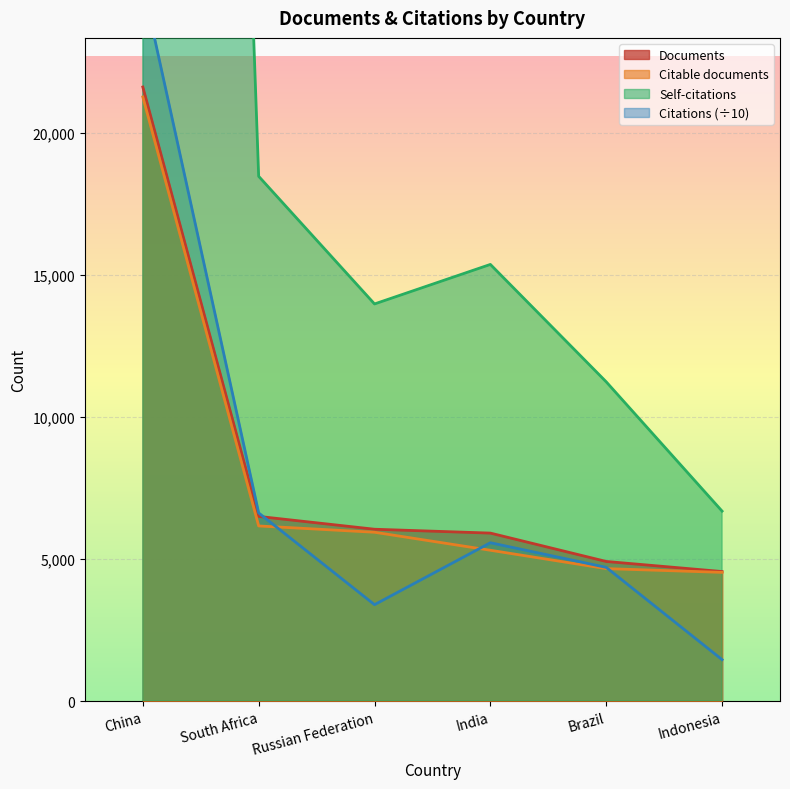

True or false: Documents has a value of 6050.0 at Russian Federation.

True